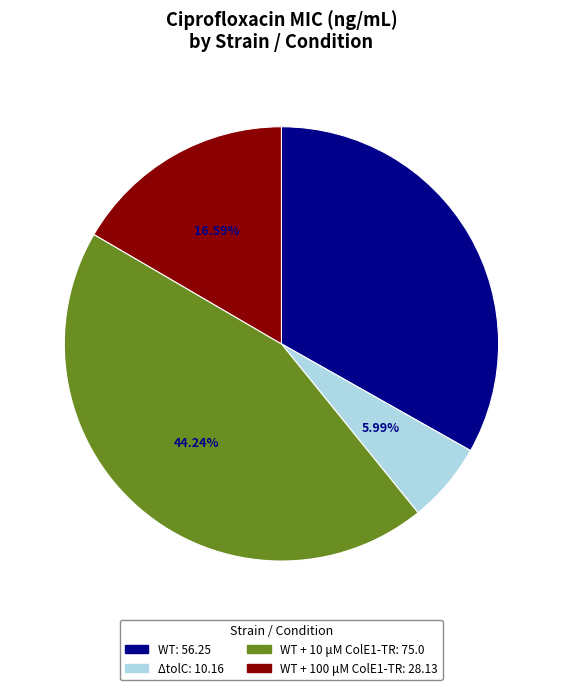

To the nearest percent, what is the difference between the largest and smallest slice percentages?

38%